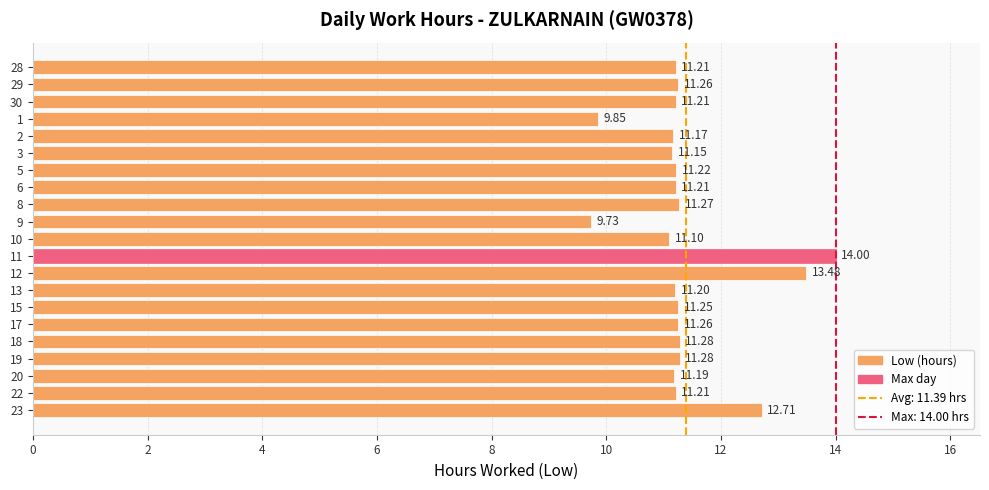

What is the sum of the values at 18 and 29?

22.5